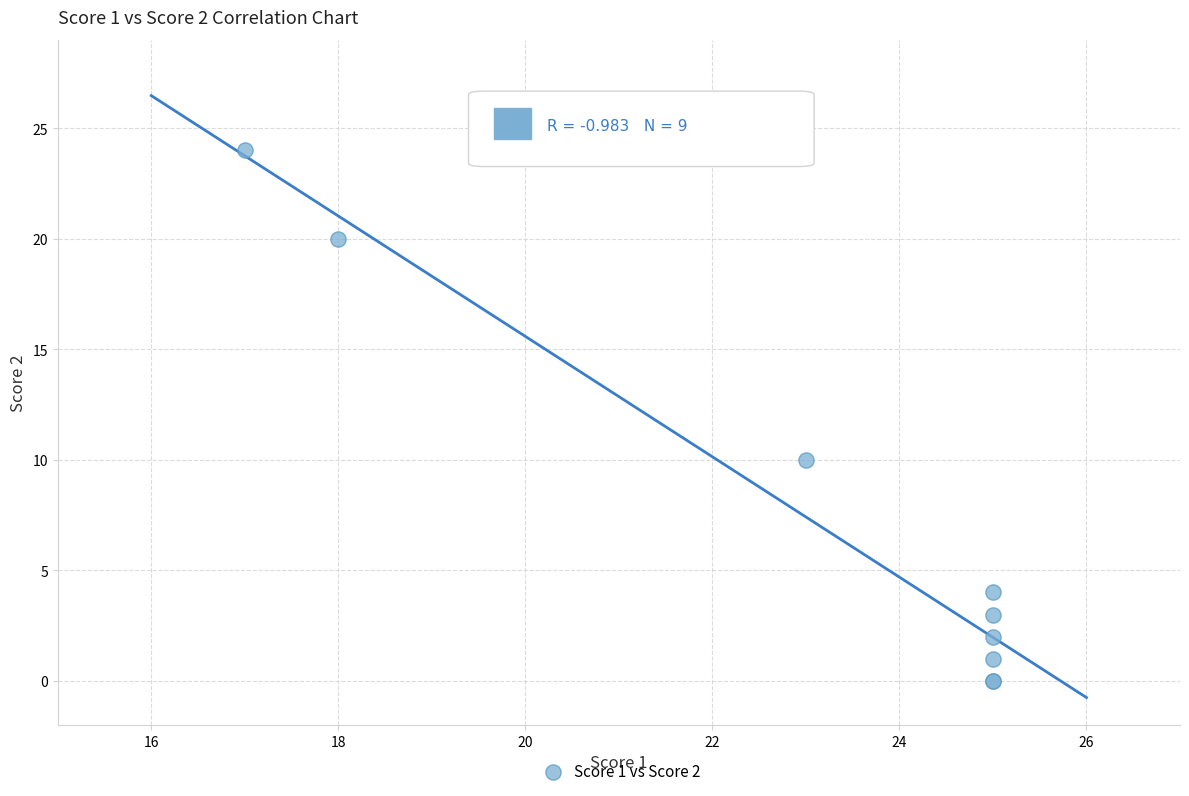

What Y value in the scatter plot is closest to 12?

10